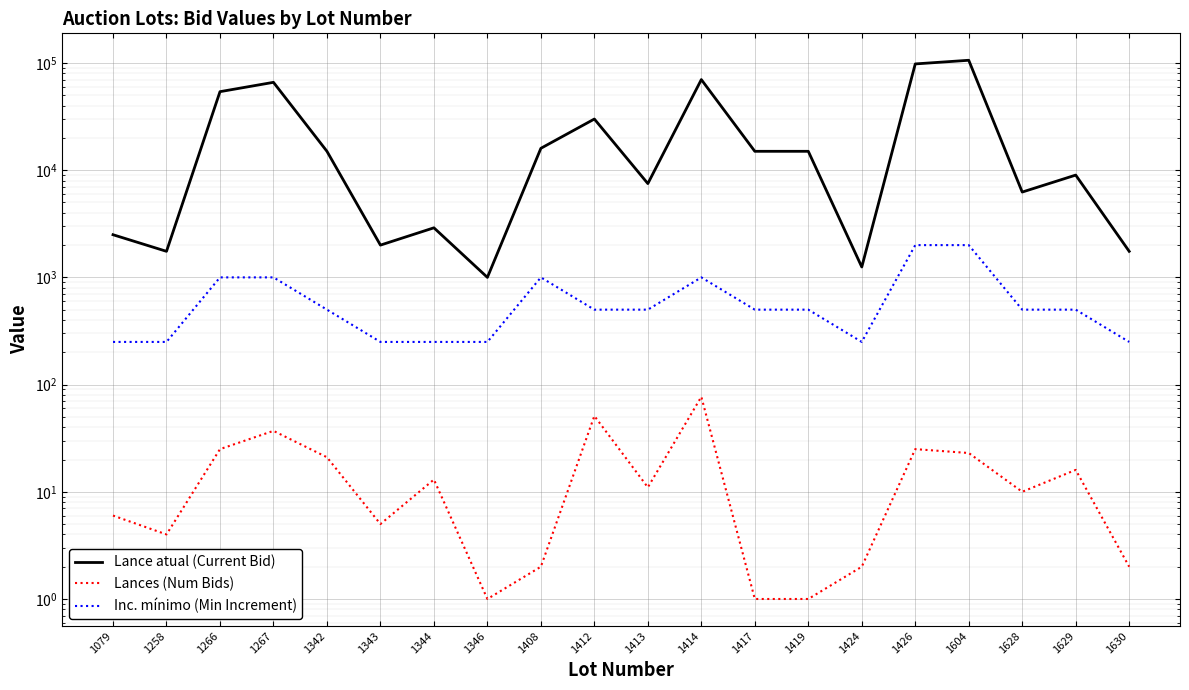

At which category does the chart reach its minimum across all series?

1346